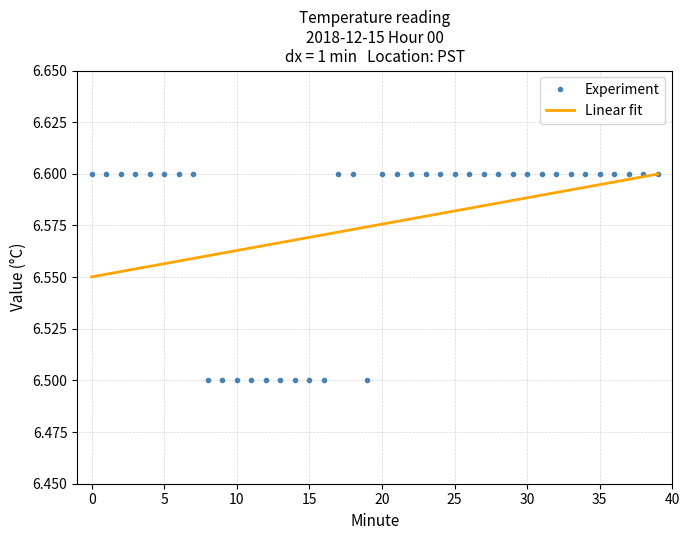

What is the minimum value for Experiment?

6.5